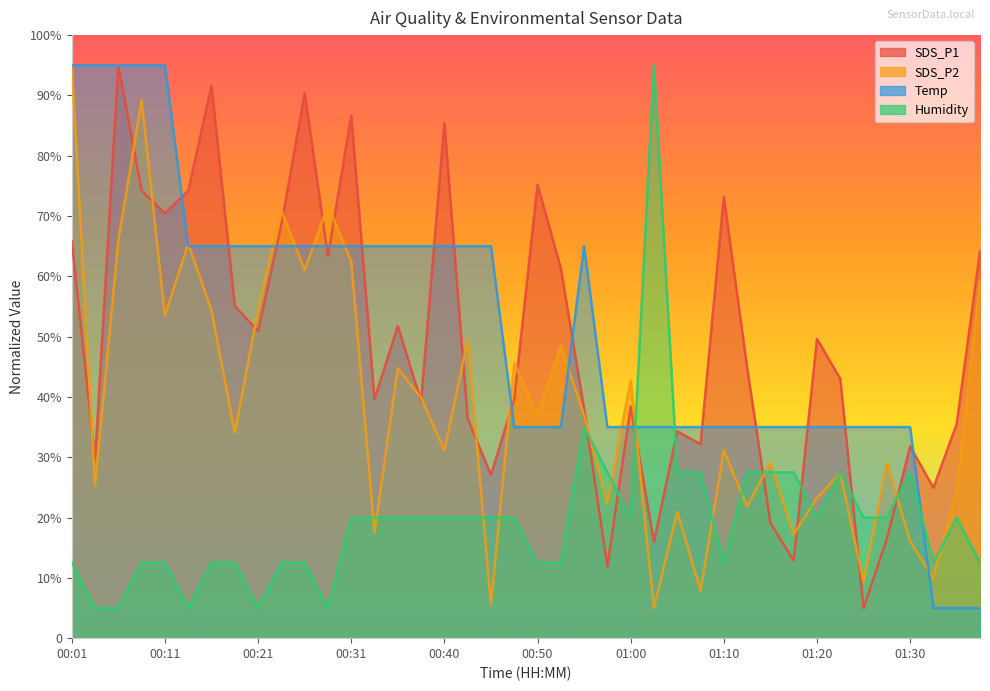

True or false: Humidity has a value of 2.3 at 00:06.

False